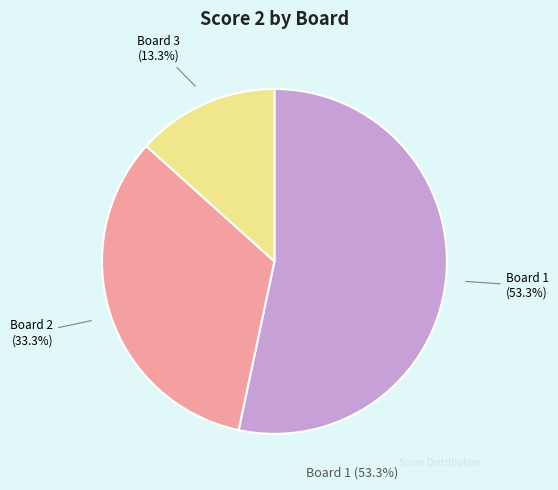

What is the largest slice in the pie chart?

Board 1